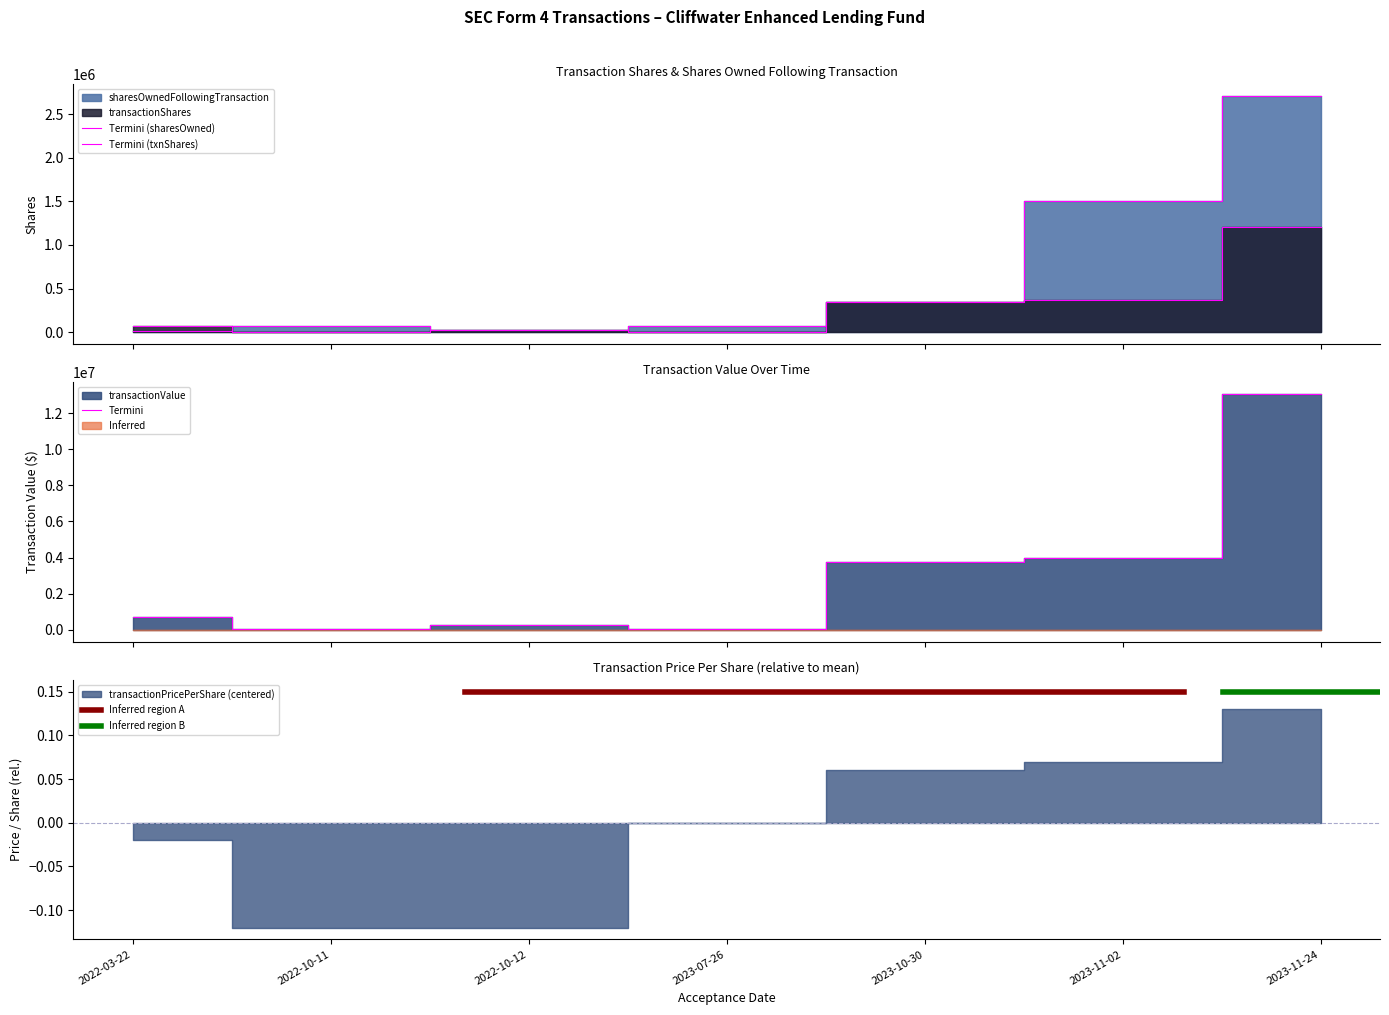

True or false: sharesOwnedFollowingTransaction has more than 1 points higher than both neighbors.

False